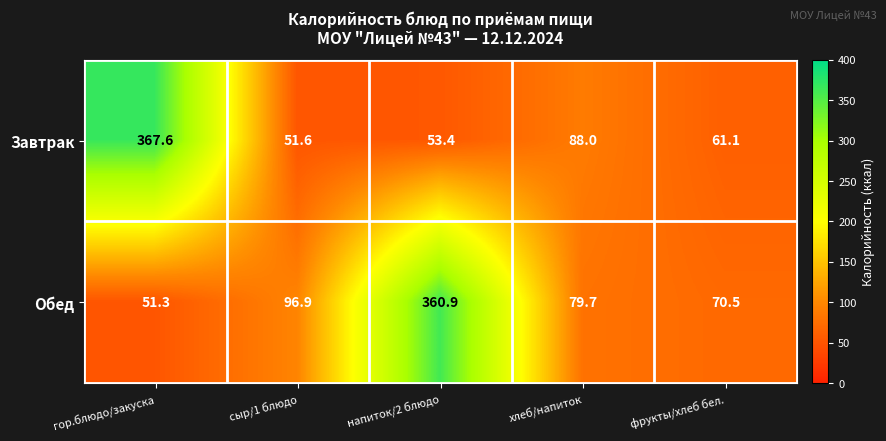

Which category has the lowest value in the Обед series?

гор.блюдо/закуска